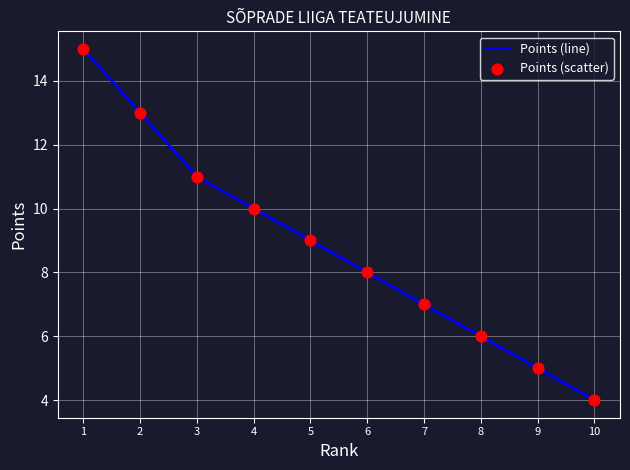

What is the difference between the maximum and minimum values?

11